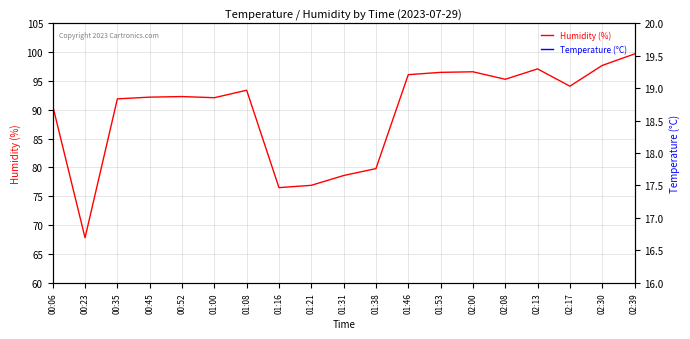

The Humidity (%) series shows 67.8 at 00:23. True or false?

True